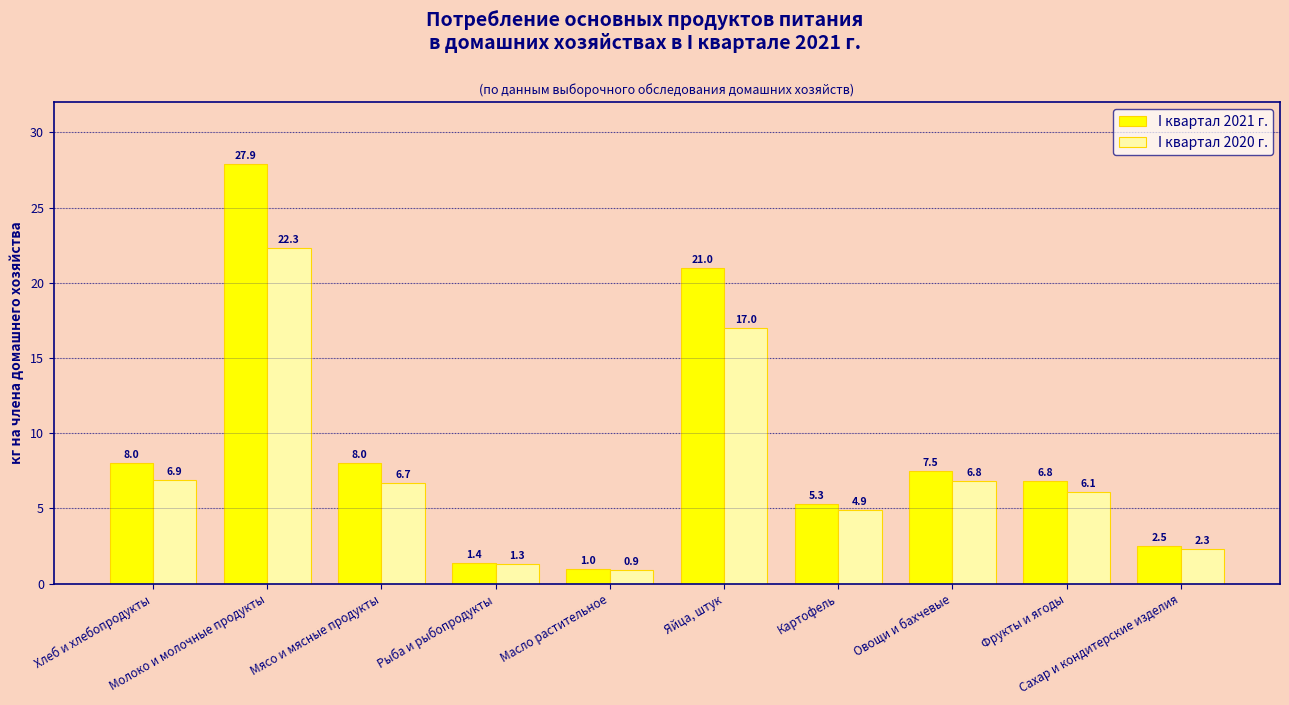

Reading left to right, extract all data points from this chart.

I квартал 2021 г.: Хлеб и хлебопродукты=8.0	Молоко и молочные продукты=27.9	Мясо и мясные продукты=8.0	Рыба и рыбопродукты=1.4	Масло растительное=1.0	Яйца, штук=21.0	Картофель=5.3	Овощи и бахчевые=7.5	Фрукты и ягоды=6.8	Сахар и кондитерские изделия=2.5
I квартал 2020 г.: Хлеб и хлебопродукты=6.9	Молоко и молочные продукты=22.3	Мясо и мясные продукты=6.7	Рыба и рыбопродукты=1.3	Масло растительное=0.9	Яйца, штук=17.0	Картофель=4.9	Овощи и бахчевые=6.8	Фрукты и ягоды=6.1	Сахар и кондитерские изделия=2.3